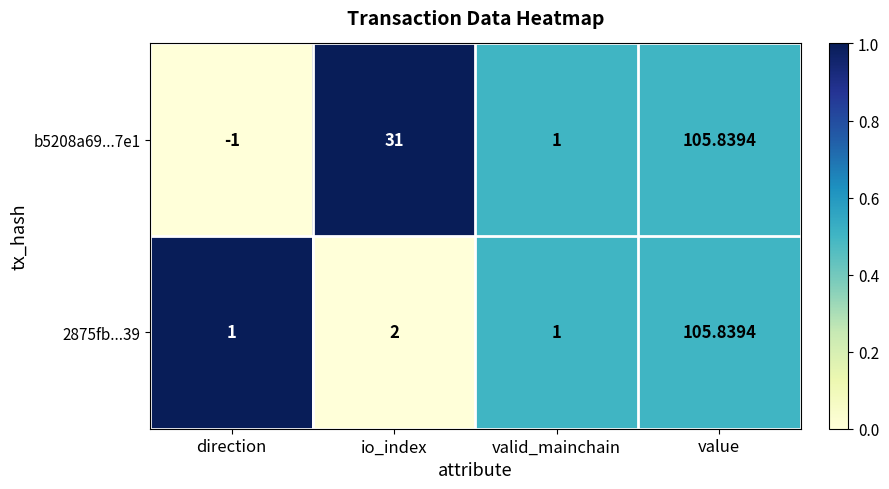

Which category has the lowest value across all series?

direction